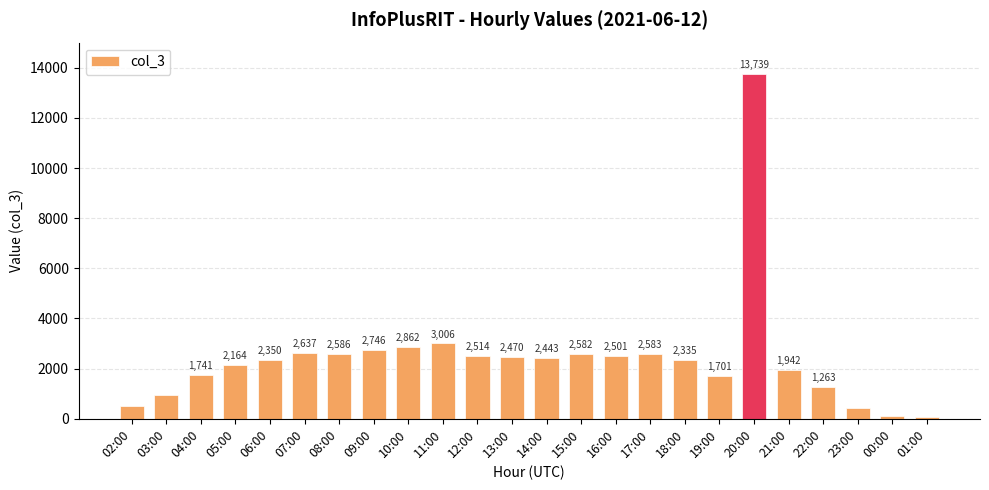

How many distinct data groups are displayed?

1